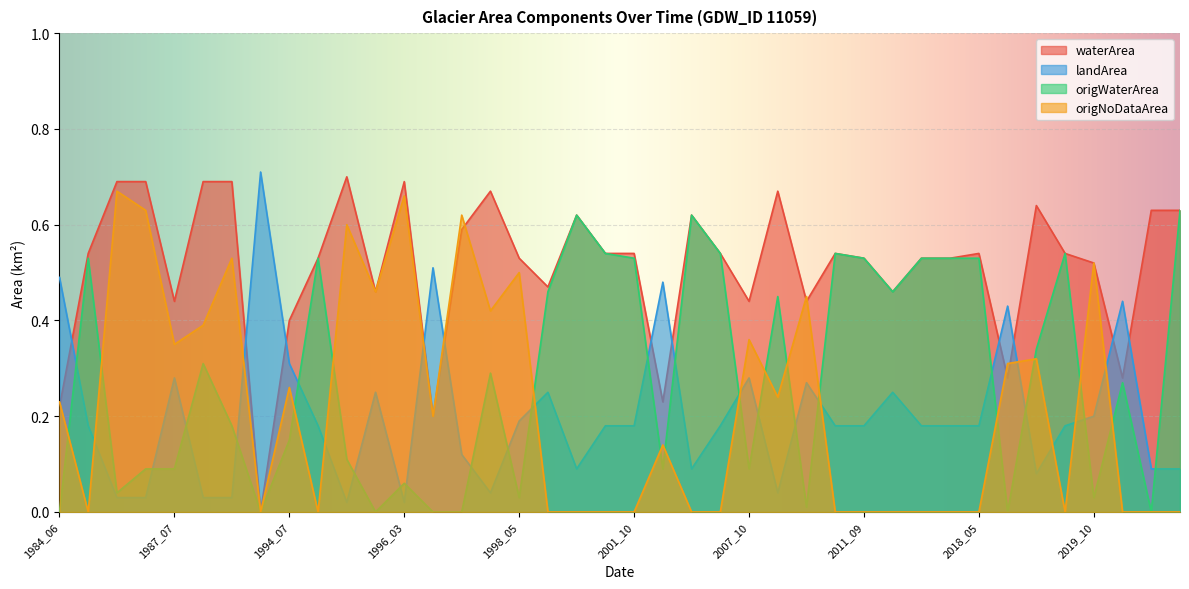

How many lines are shown in the chart?

4